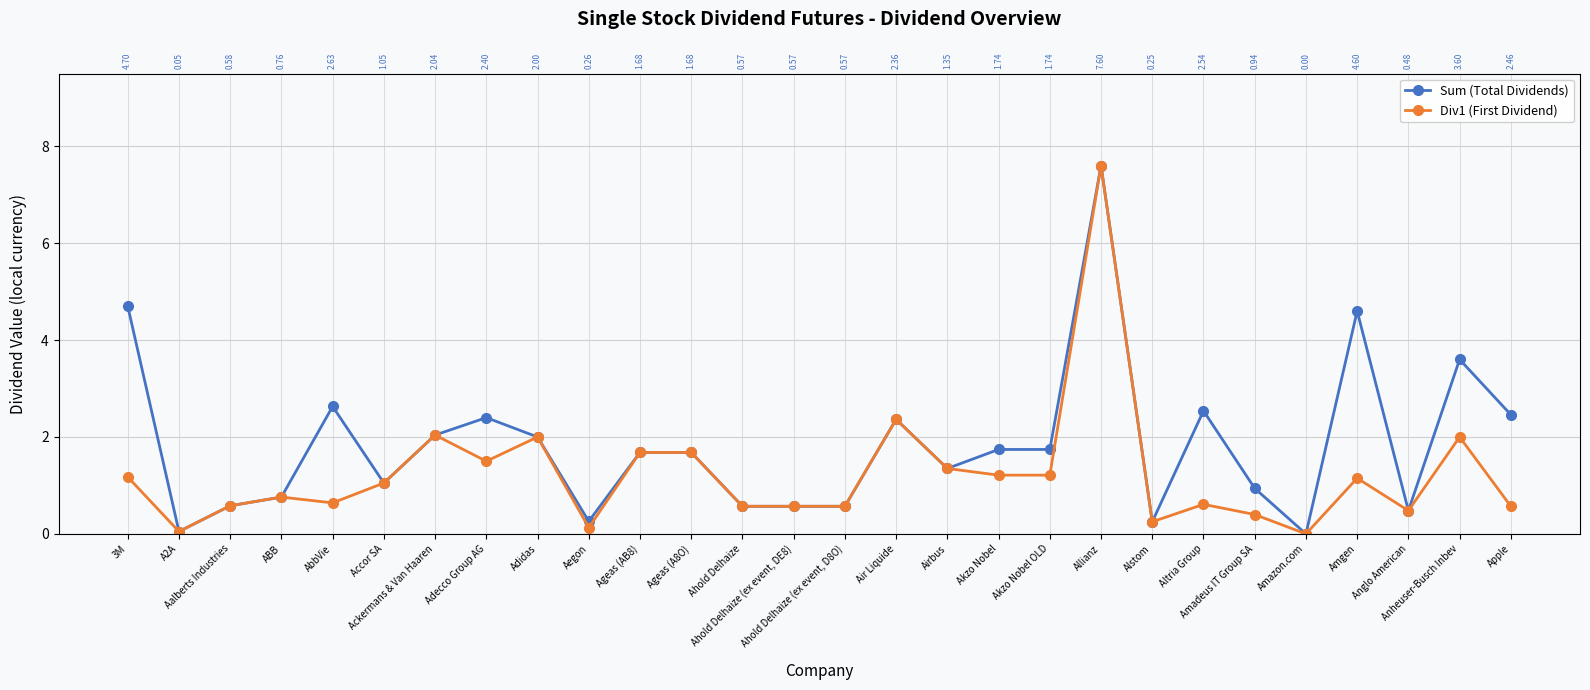

At which label is Div1 (First Dividend) closest to 3?

Air Liquide